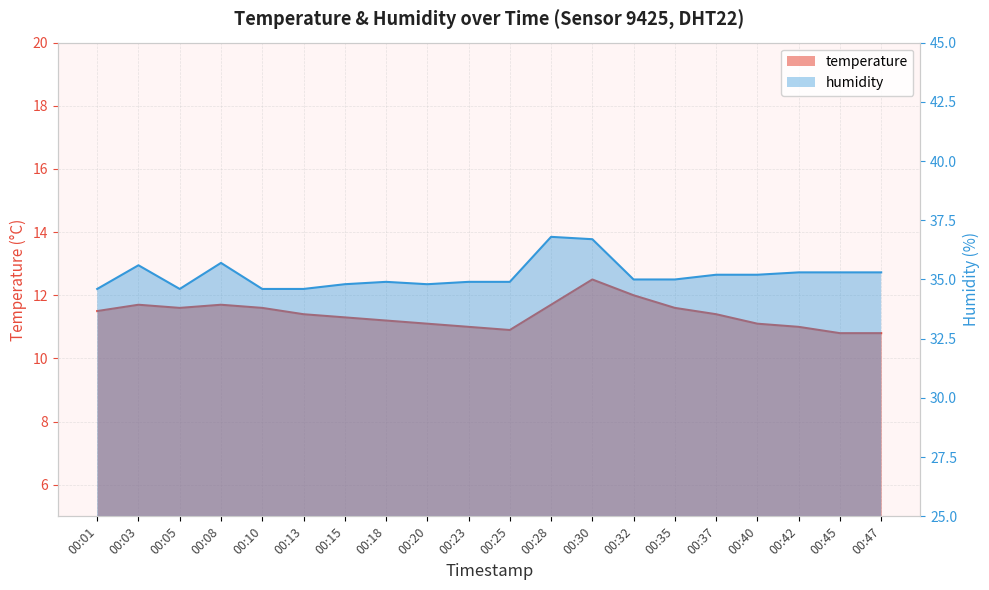

Rank the series by their average value, from highest to lowest.

humidity, temperature